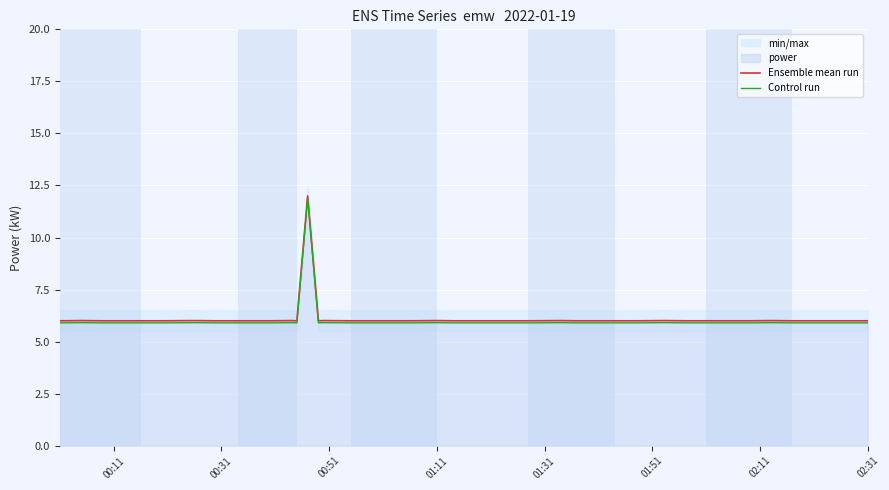

What is the value of the Control run point at the 29th from the left?

5.9